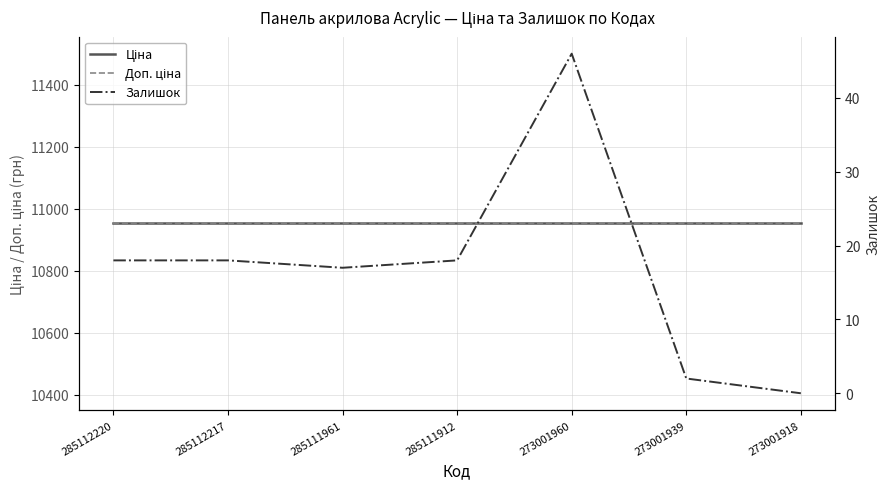

What value does the Ціна series have at 285112217?

10952.0